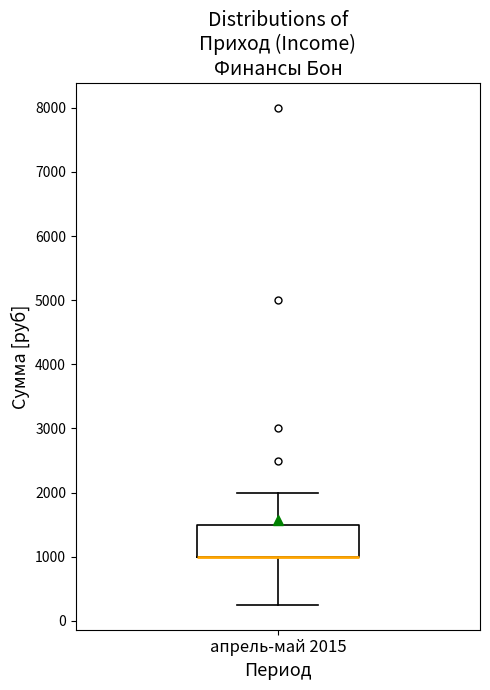

Read this box plot against the y-axis: the position of the median line, the range covered by the box, and the ends of both whiskers. The values are not printed on the chart, so give them approximately, as read against the axis.

median 1000 (drawn on the box's lower edge), box 1000 to 1500, whiskers 300 to 2000